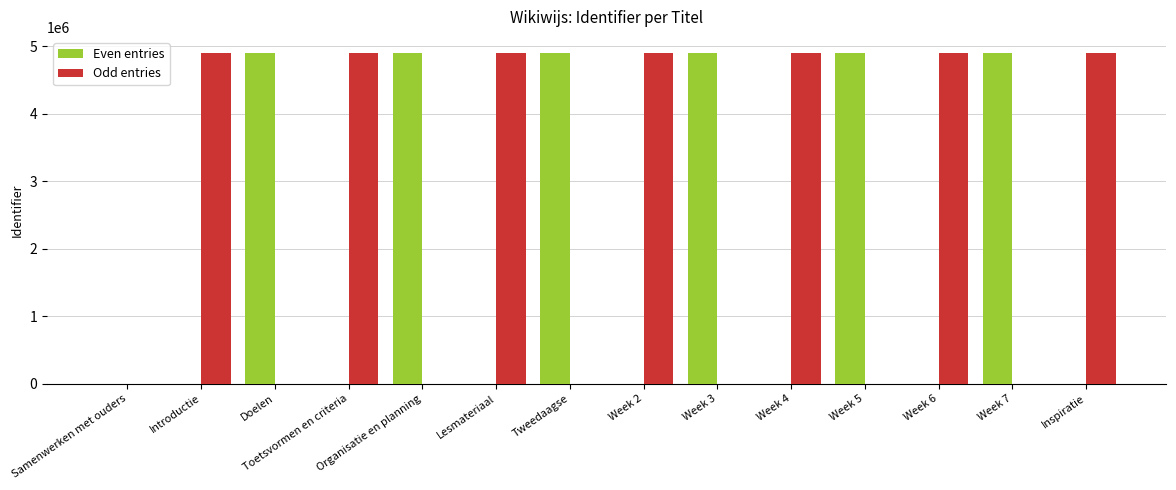

What is the total value across all series at Week 4?

4891054